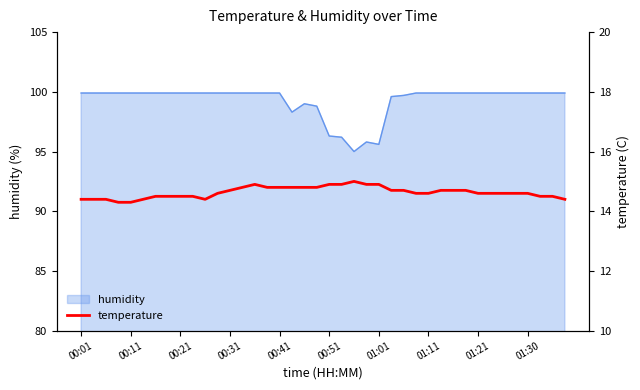

What is the maximum value for humidity?

99.9